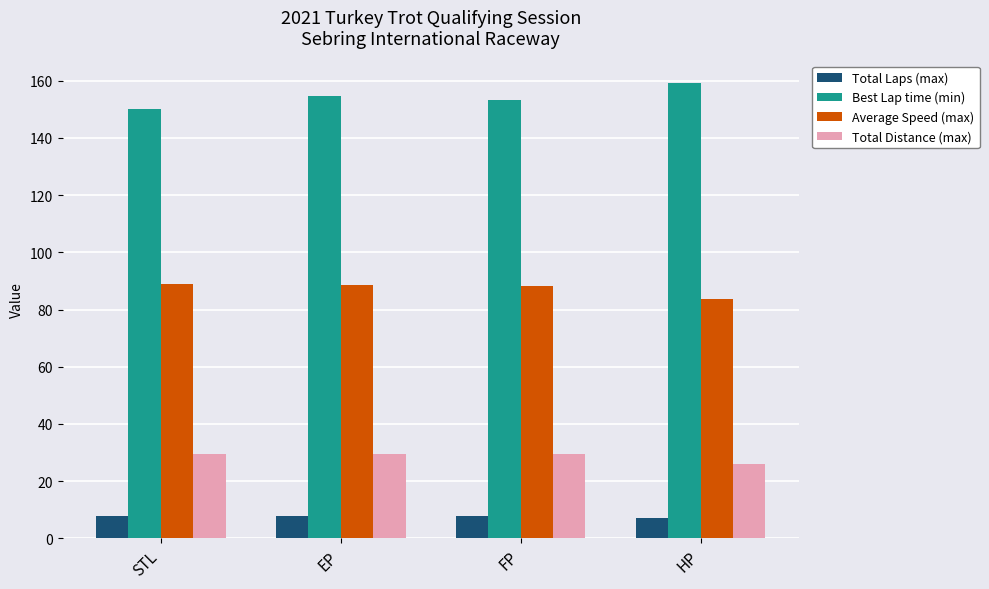

Which series has the largest total across all categories?

Best Lap time (min)